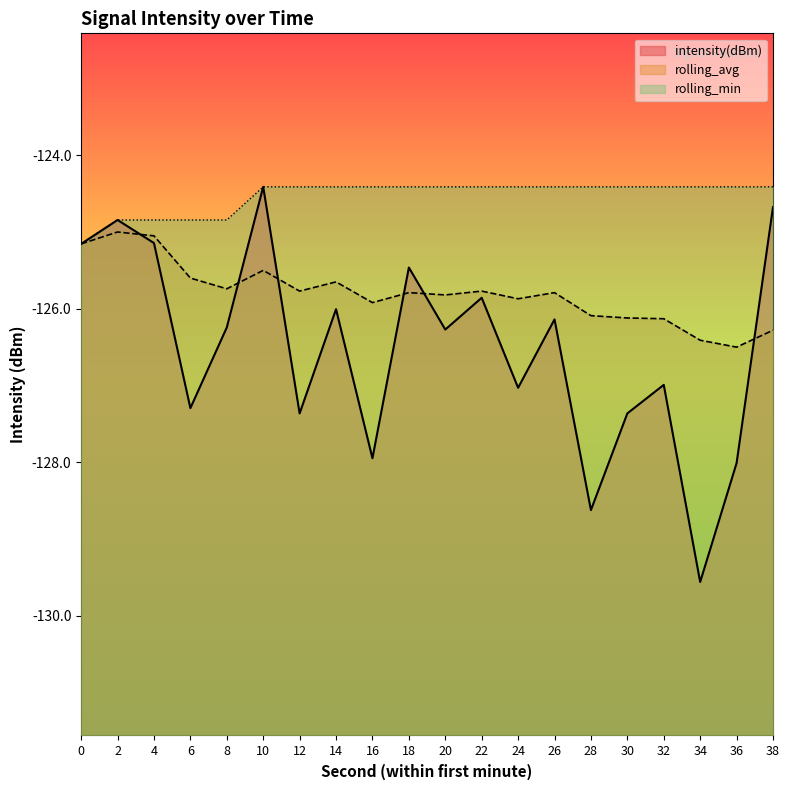

True or false: intensity(dBm) and rolling_min intersect in this chart.

False